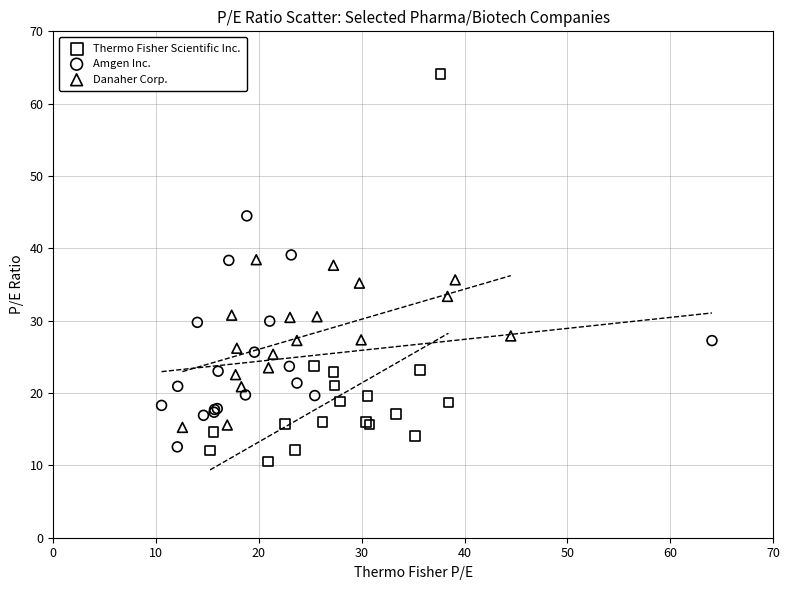

Which series has the widest spread of Y values?

Thermo Fisher Scientific Inc.